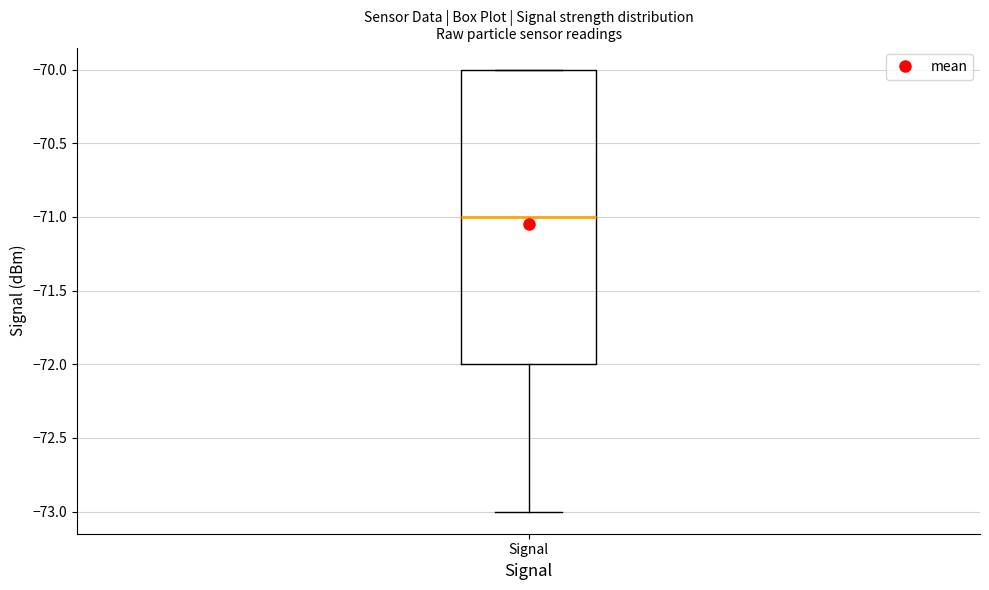

Transcribe this box plot: give where the median line is, the range the box spans, and where the two whiskers end, as read against the y-axis. The values are not printed on the chart, so give them approximately, as read against the axis.

median -71, box -72 to -70, whiskers -73 to -70